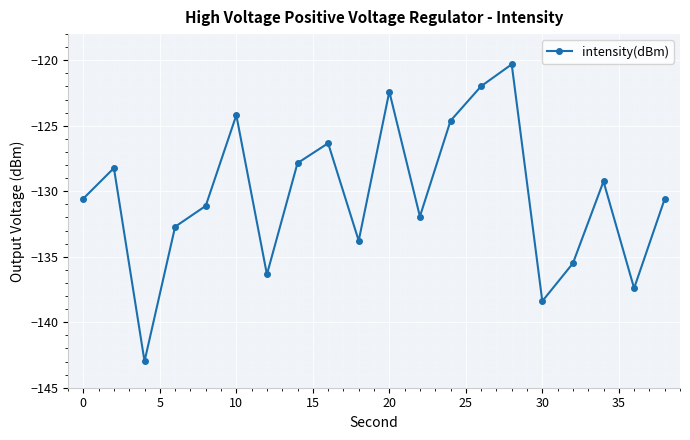

How many interior local peaks (higher than both neighbors) does the data have?

6